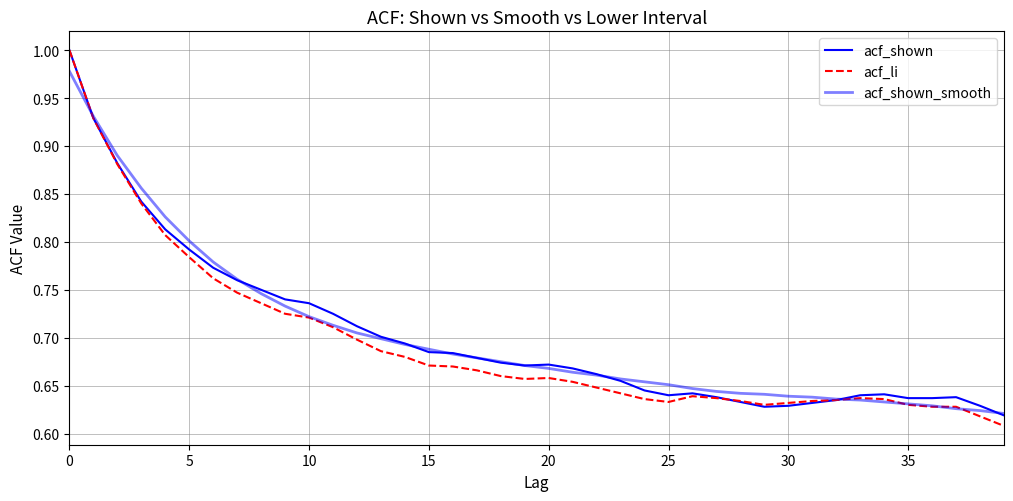

What is the sum of all acf_shown_smooth values?

28.1